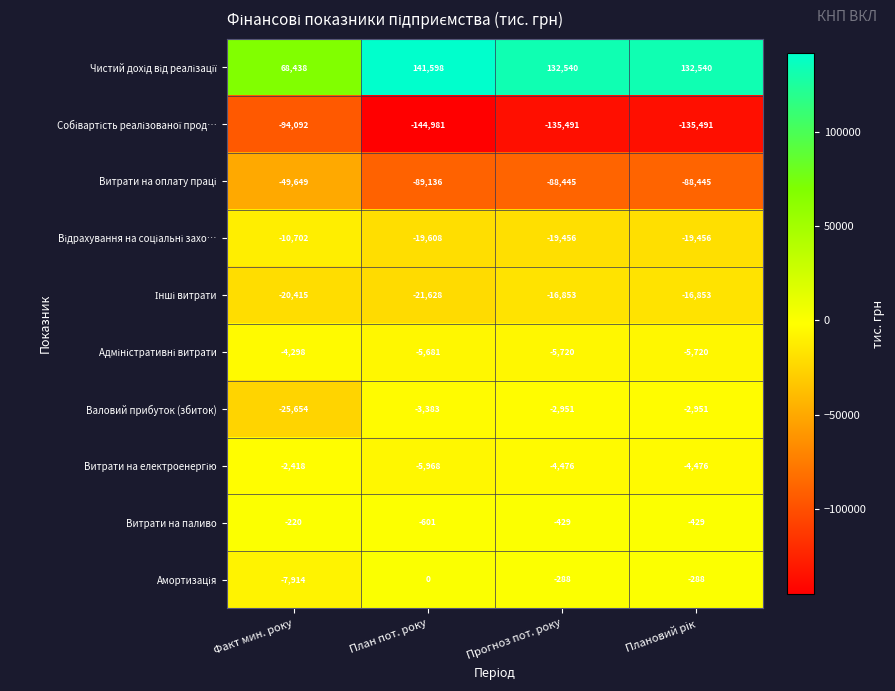

At how many categories does at least one series exceed 117186?

3